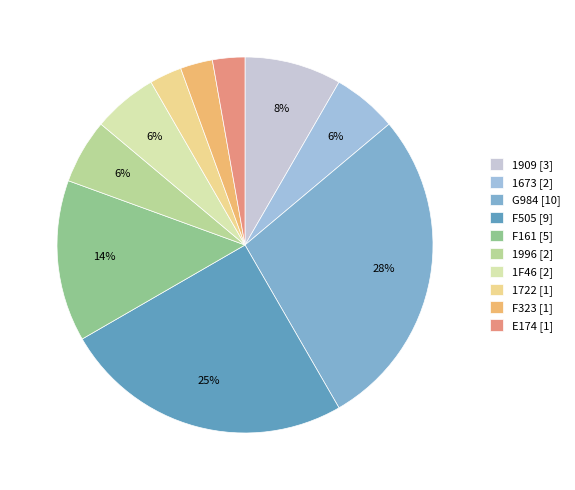

How many slices are in this pie chart?

10